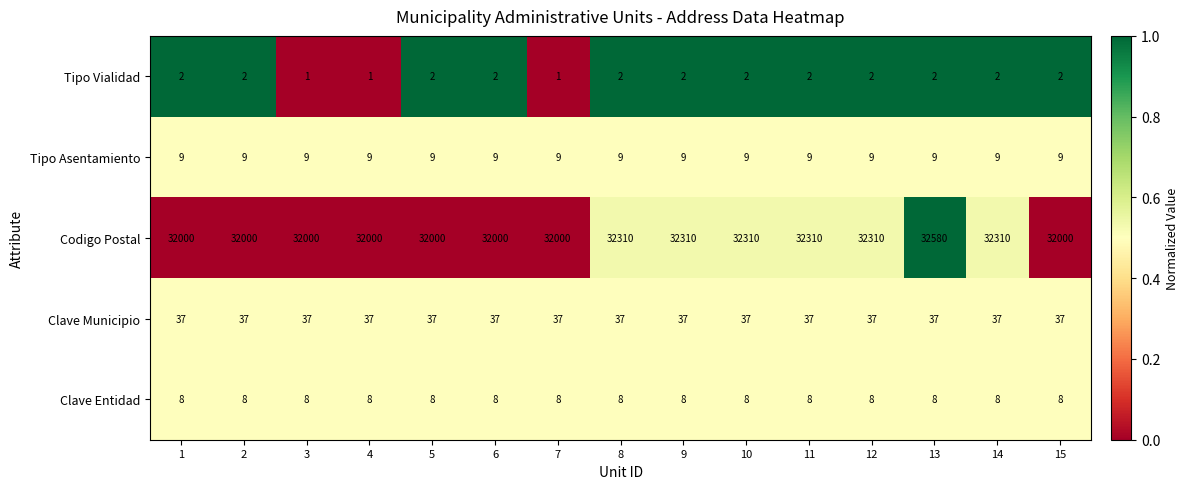

Which label corresponds to the largest value in the chart?

13